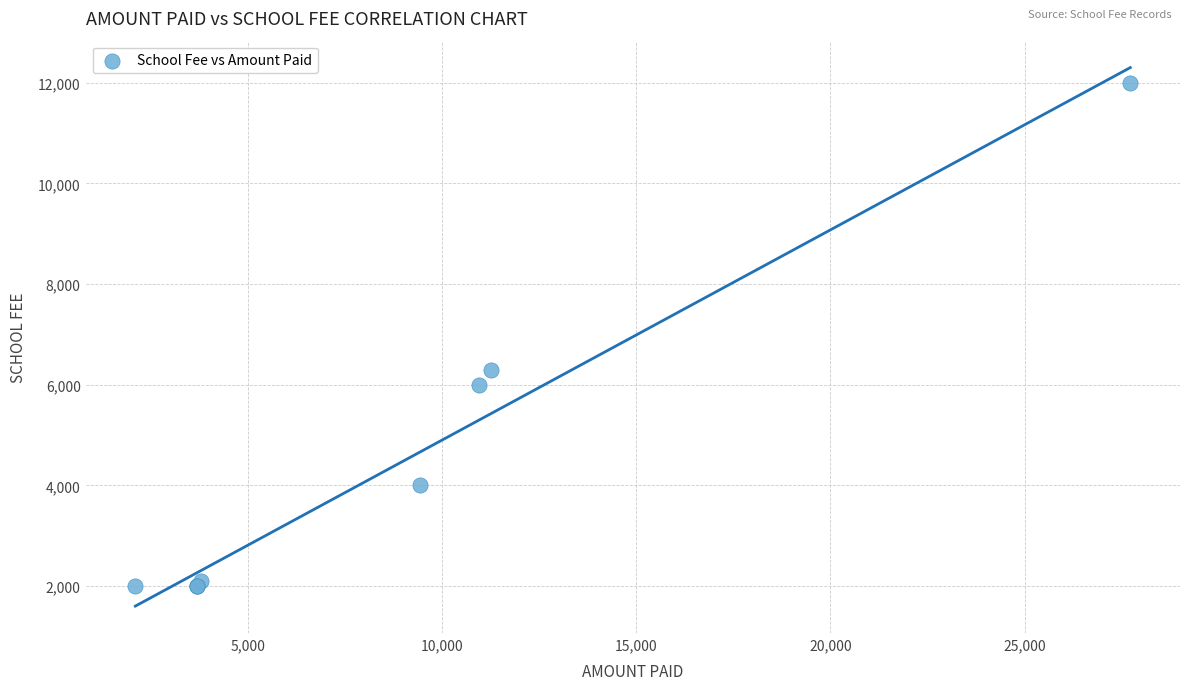

What Y value in the scatter plot is closest to 7000?

6300